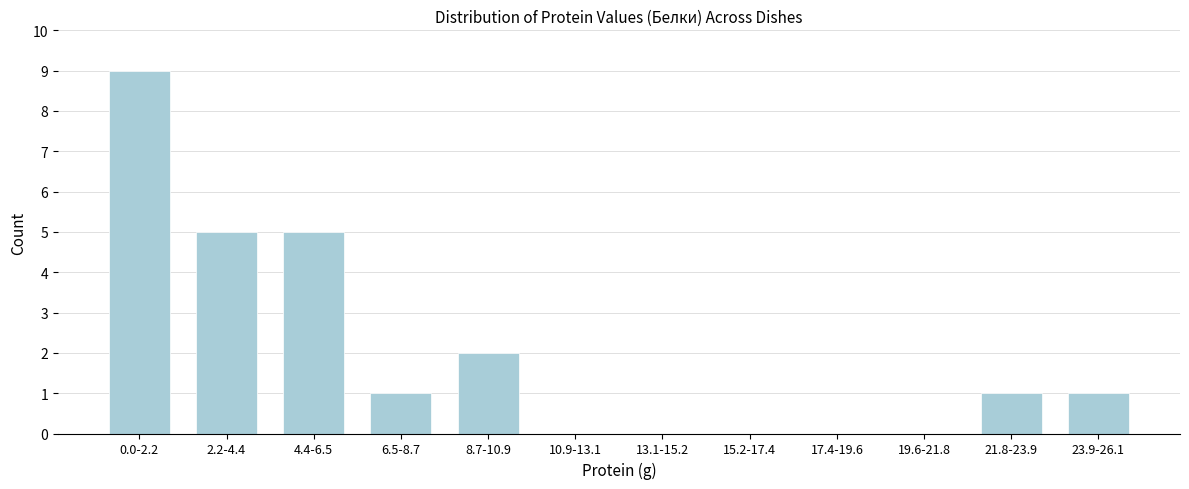

Reading left to right, extract all data points from this chart.

0.0-2.2=9	2.2-4.4=5	4.4-6.5=5	6.5-8.7=1	8.7-10.9=2	10.9-13.1=0	13.1-15.2=0	15.2-17.4=0	17.4-19.6=0	19.6-21.8=0	21.8-23.9=1	23.9-26.1=1